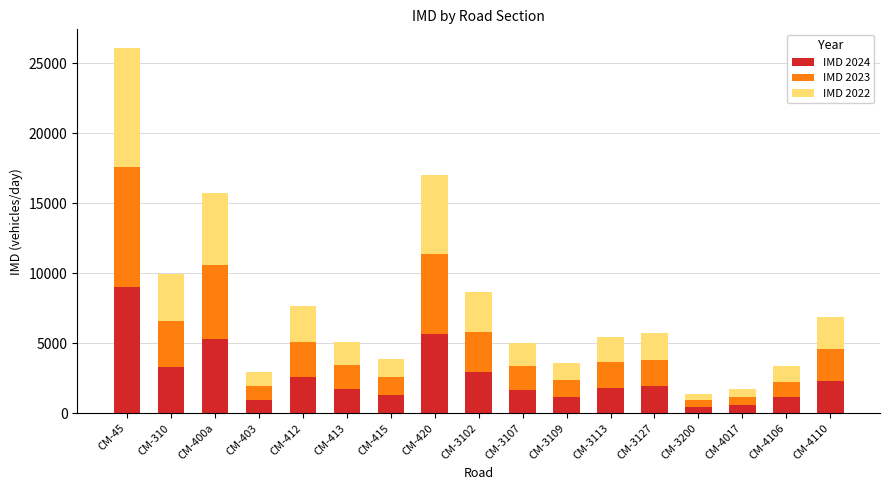

At which label does IMD 2024 reach its peak?

CM-45